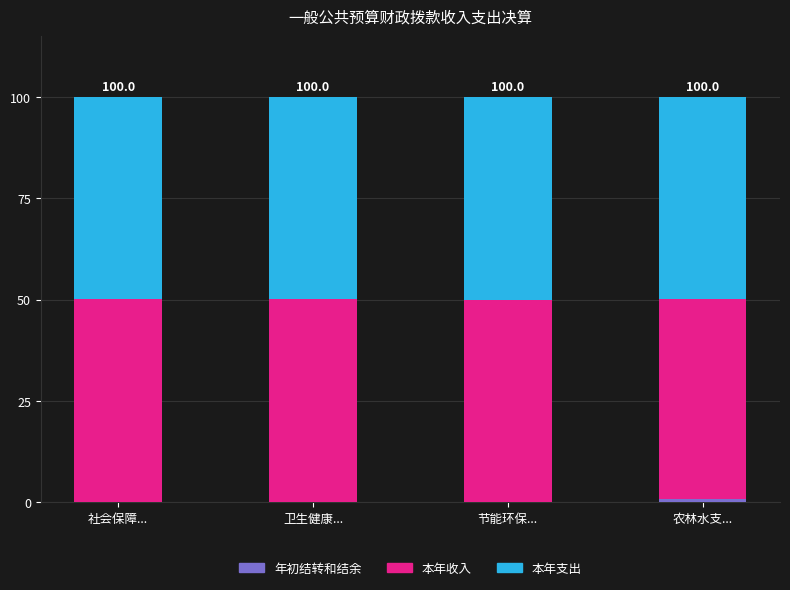

How many series are shown in this chart?

3